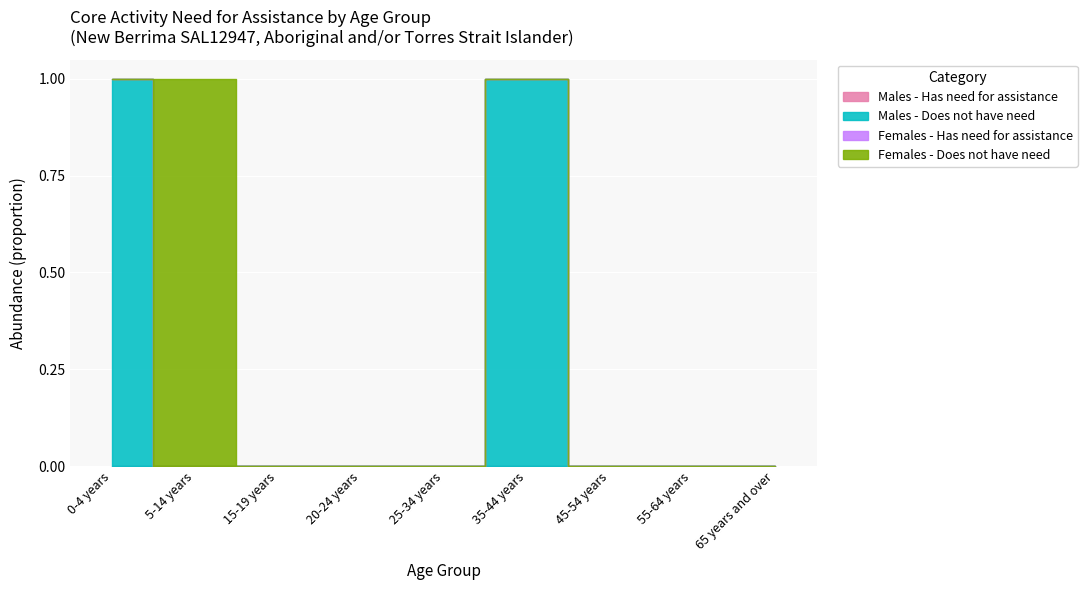

At 5-14 years, list the series in order from largest to smallest.

Females - Does not have need, Males - Has need for assistance, Males - Does not have need, Females - Has need for assistance